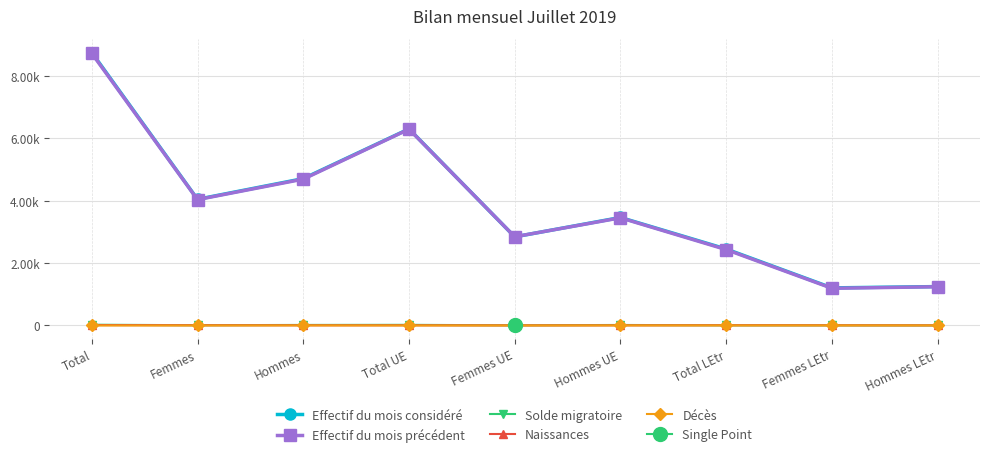

True or false: Effectif du mois précédent and Naissances intersect in this chart.

False